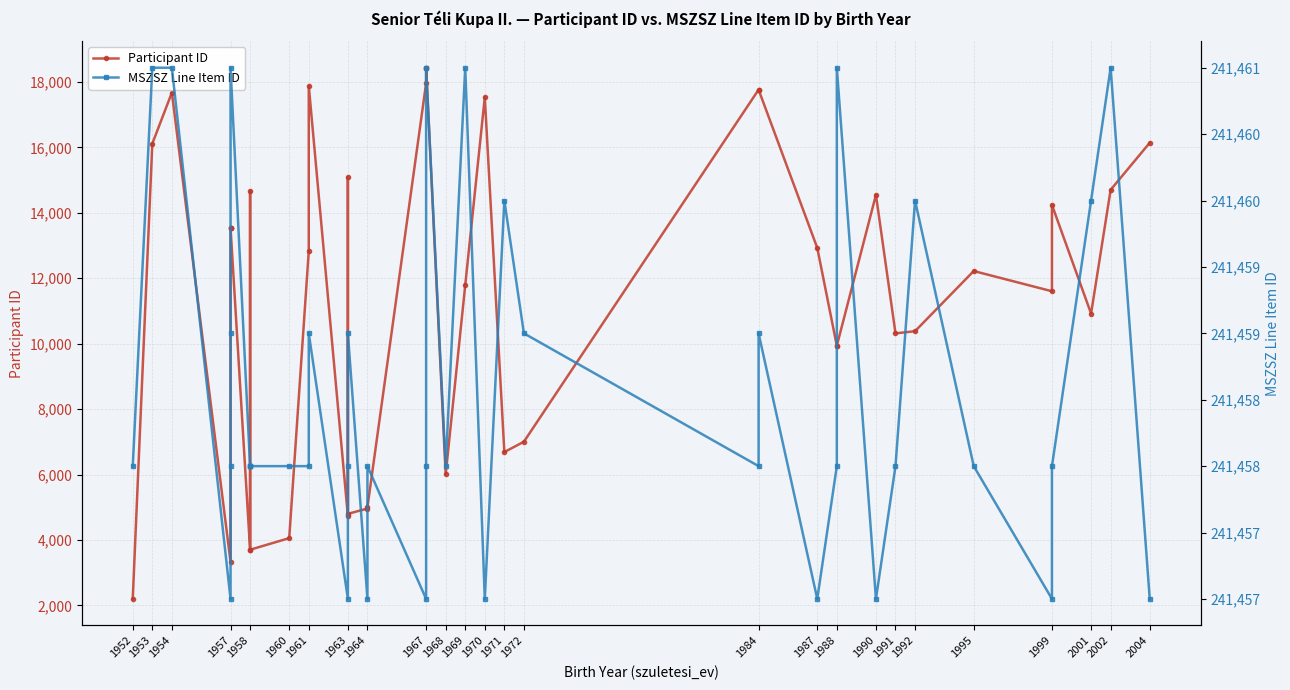

Is this an area chart (filled region under the line)?

No